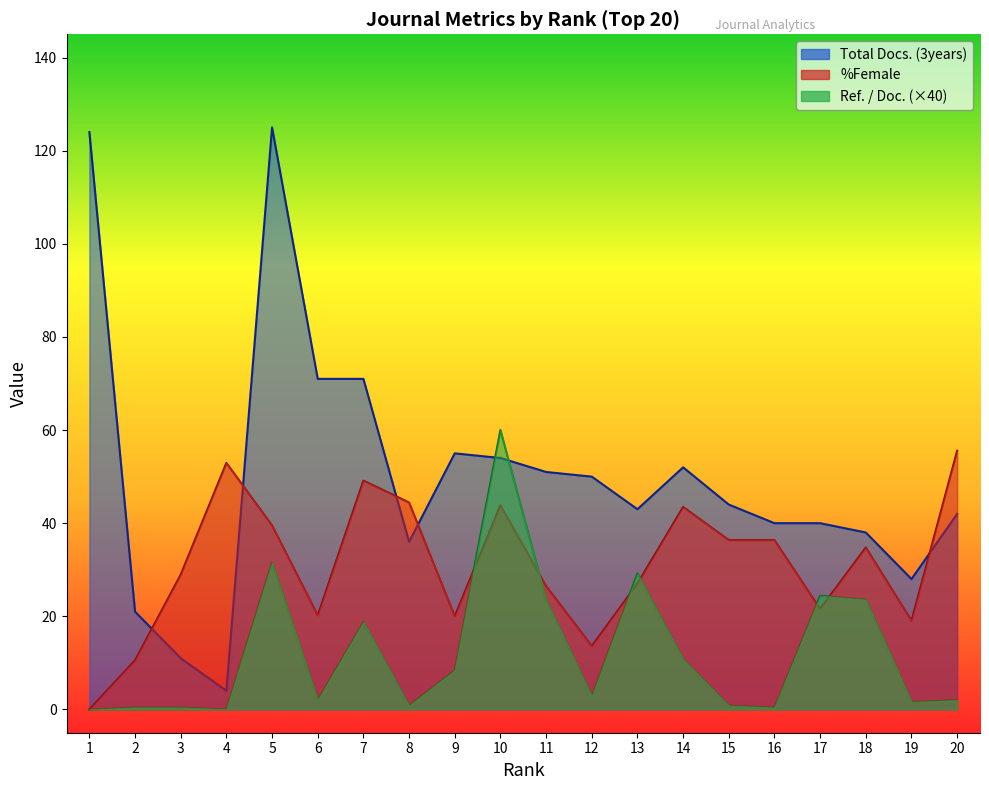

How many positive values does the Ref. / Doc. series have?

18